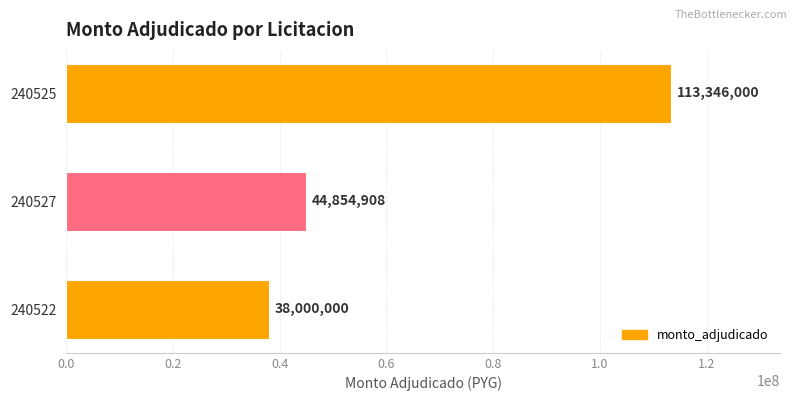

At which label is the value closest to 75673000?

240527